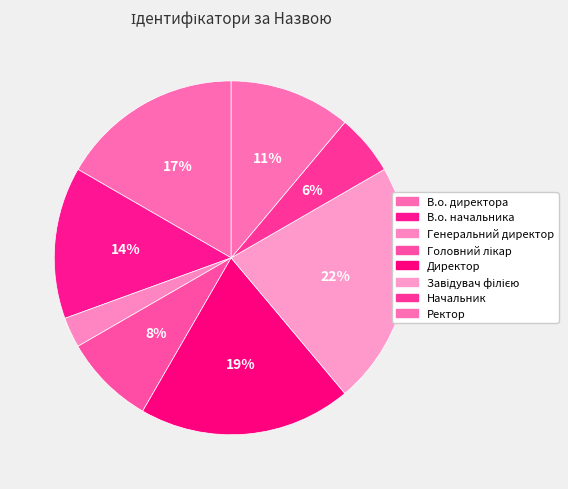

Count the number of slices in the pie.

8